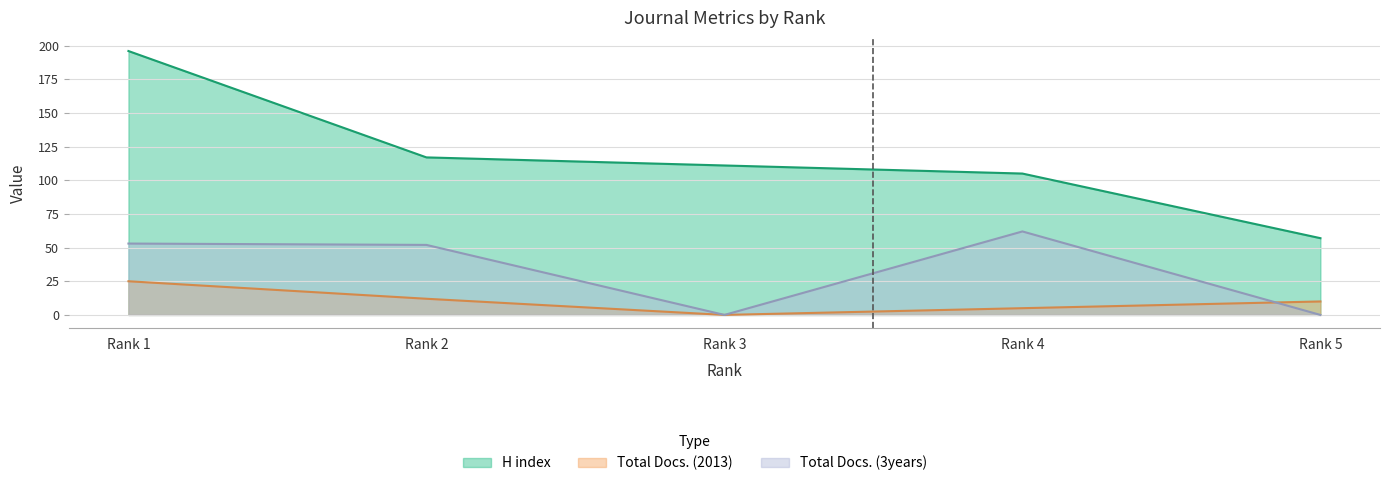

The value of Total Docs. (2013) at Rank 3 is 0. True or false?

True